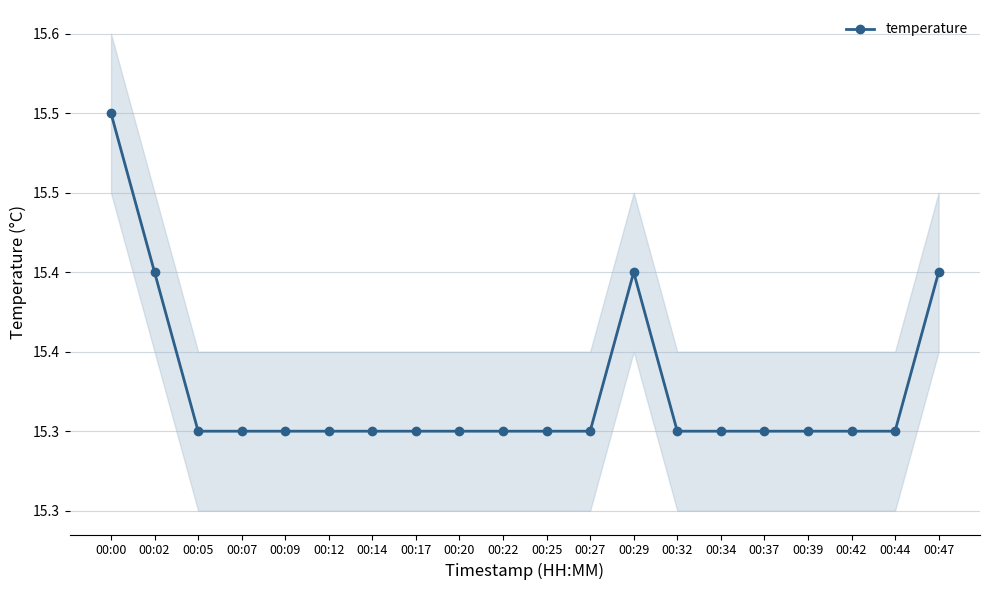

What is the value of the 8th point from the left?

15.3